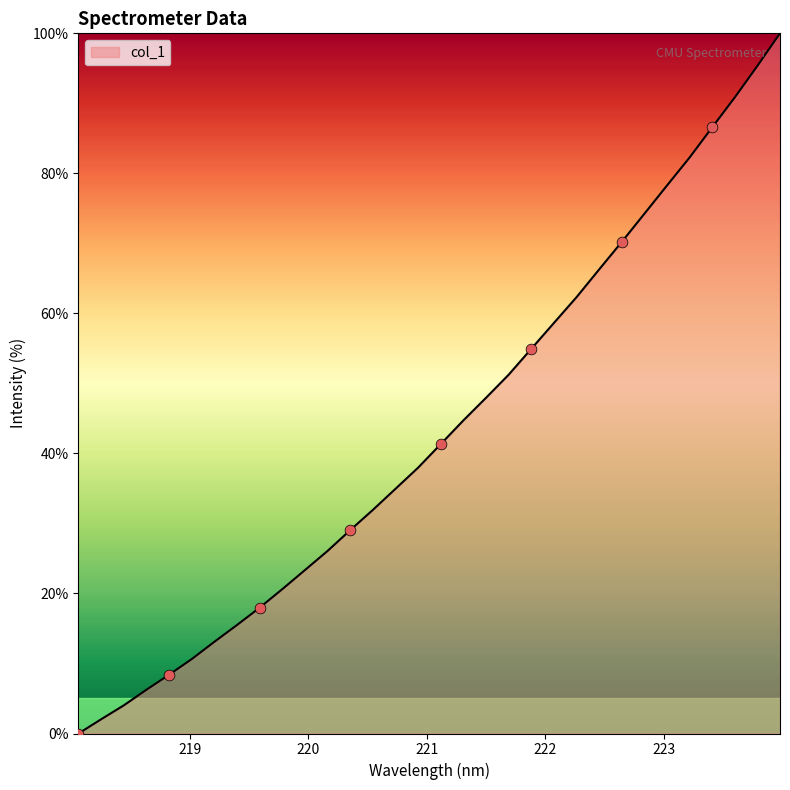

What is the greatest value displayed?

100.0